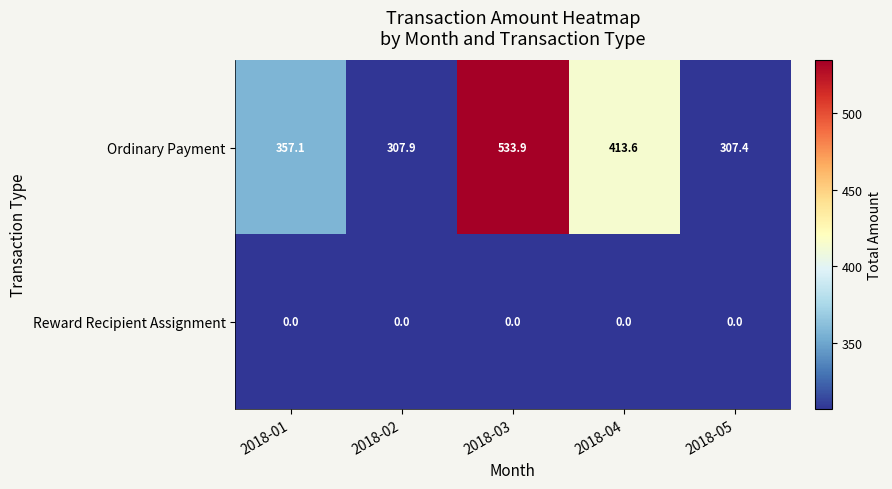

What is the approximate value of Ordinary Payment at 2018-04?

413.6